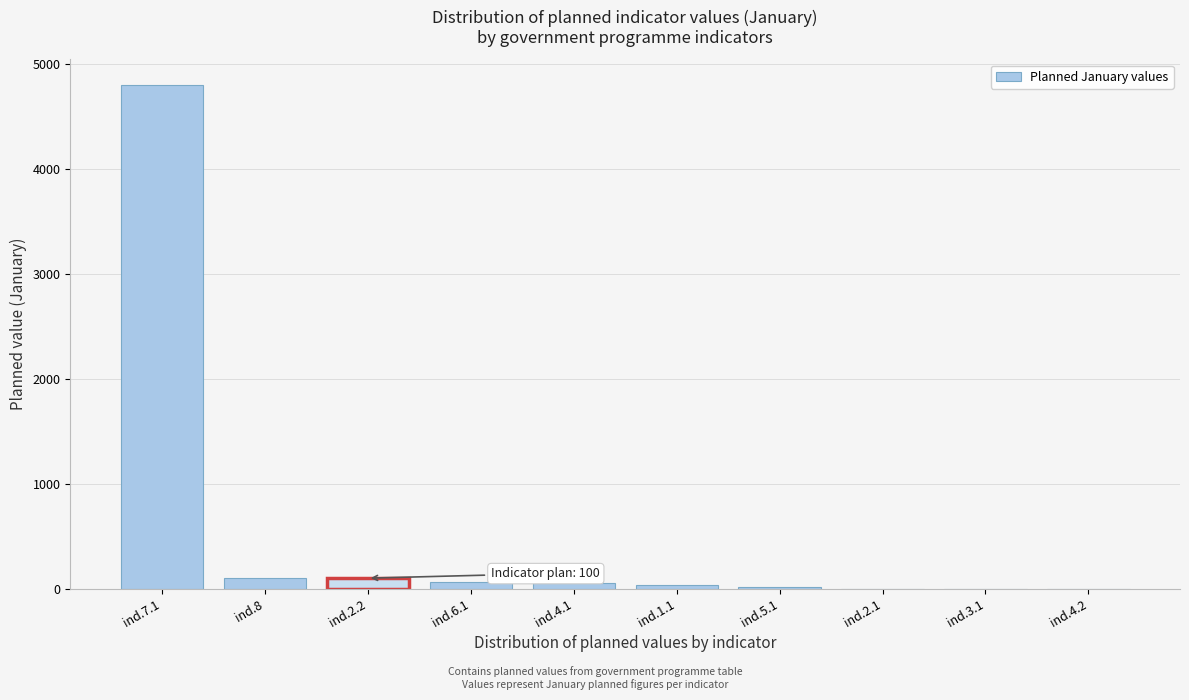

Which category has the highest value across all series?

ind.7.1